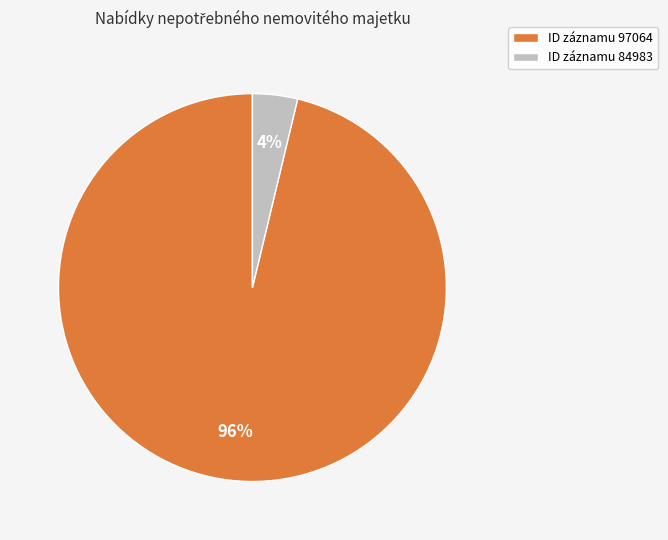

Is it true that ID záznamu 97064 is 96% of the pie?

True